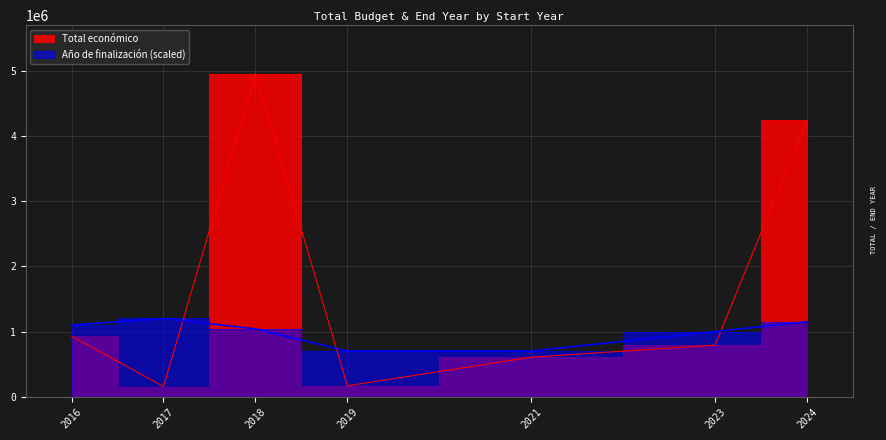

At which category is the sum across all series the highest?

2018